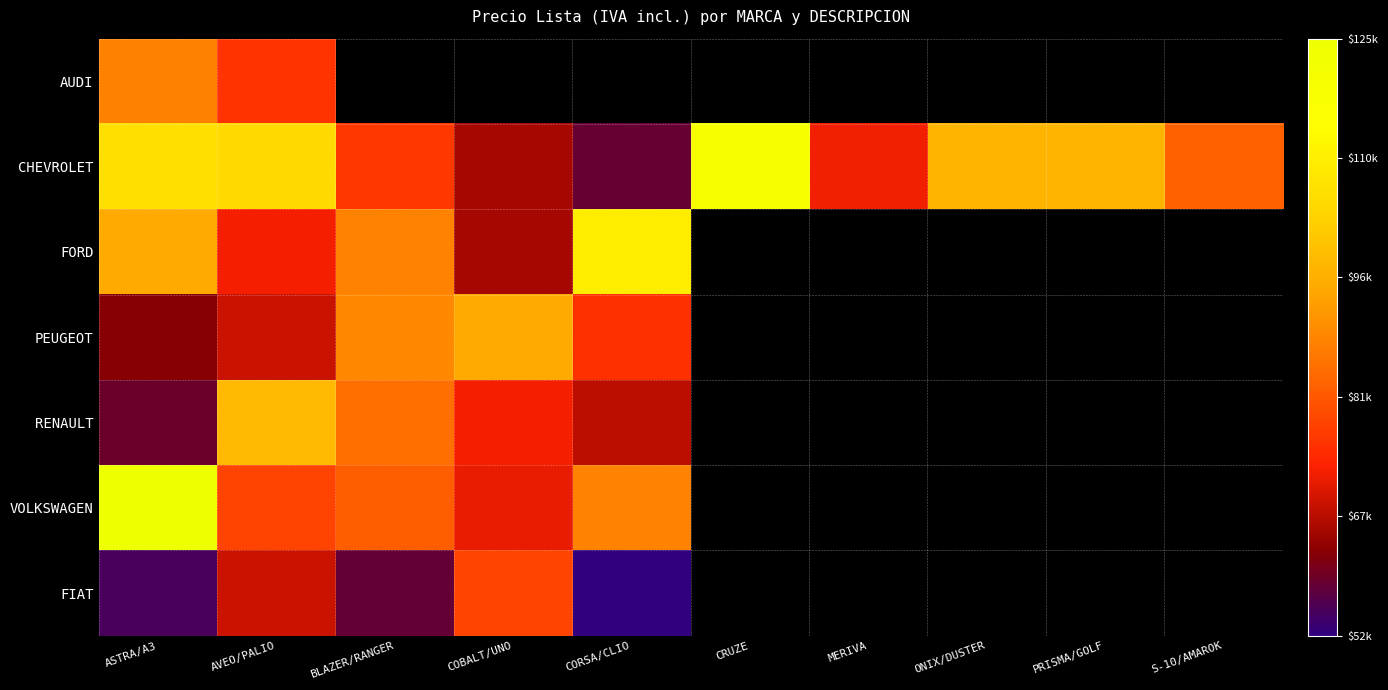

Count the number of categories in the chart.

10